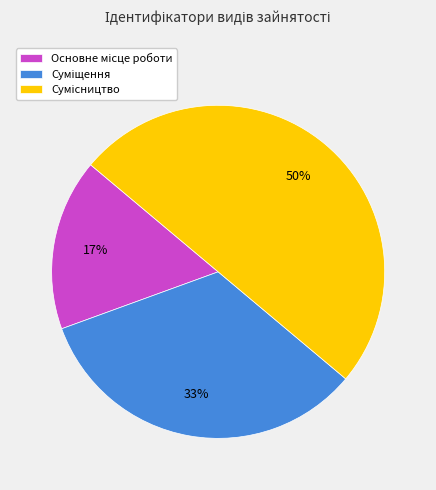

To the nearest percent, what is the average slice percentage?

33%